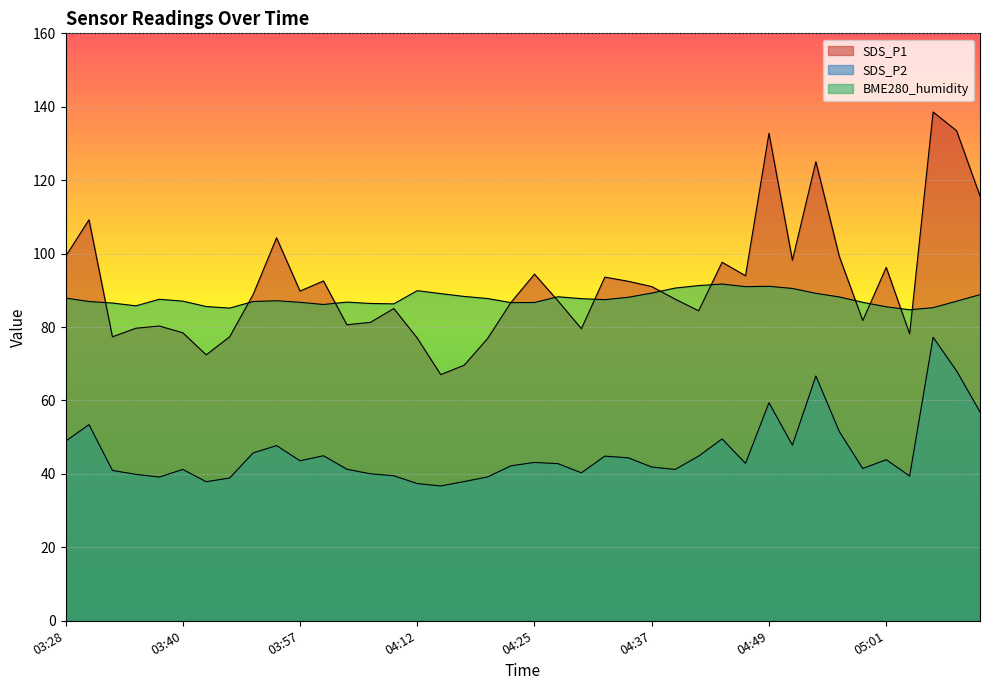

Which category has the highest value across all series?

05:06